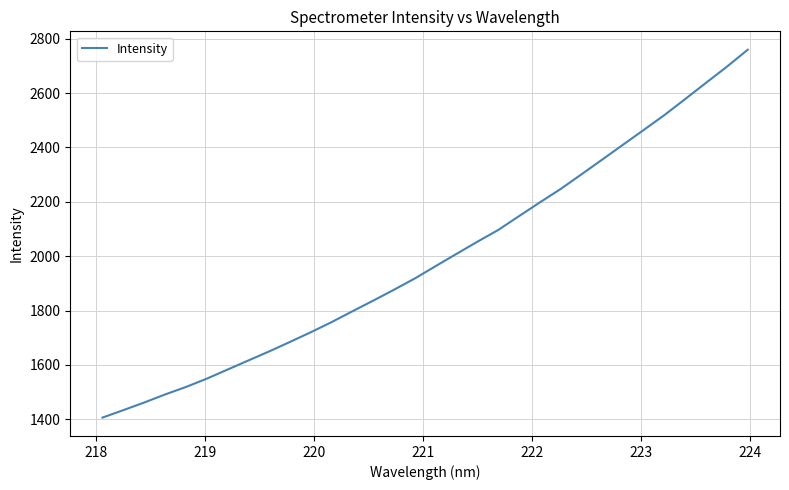

What is the difference between the maximum and minimum values?

1353.3